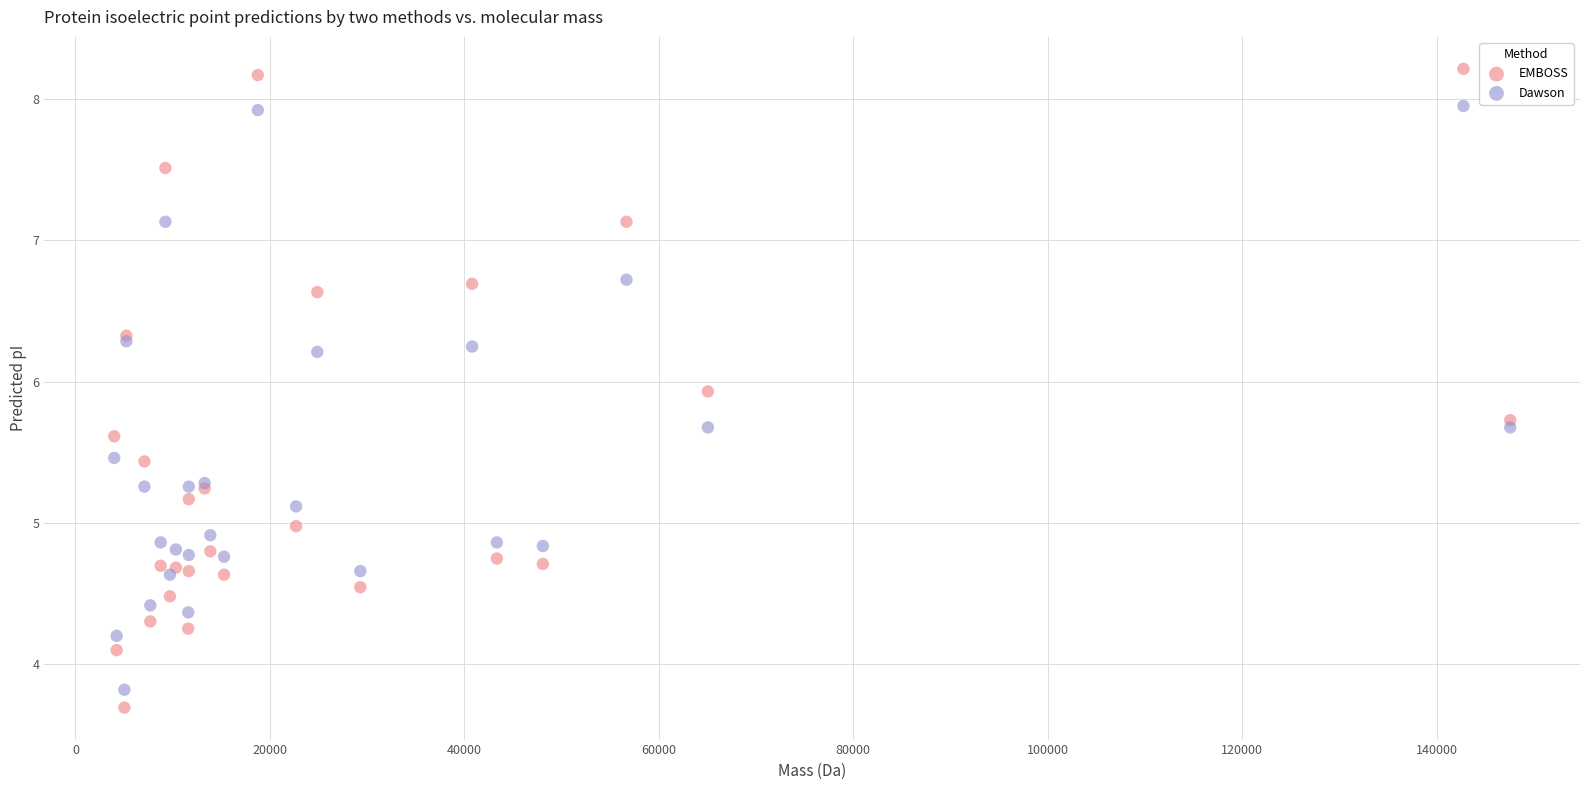

What is the X range (max minus min) for the scatter plot?

143576.7